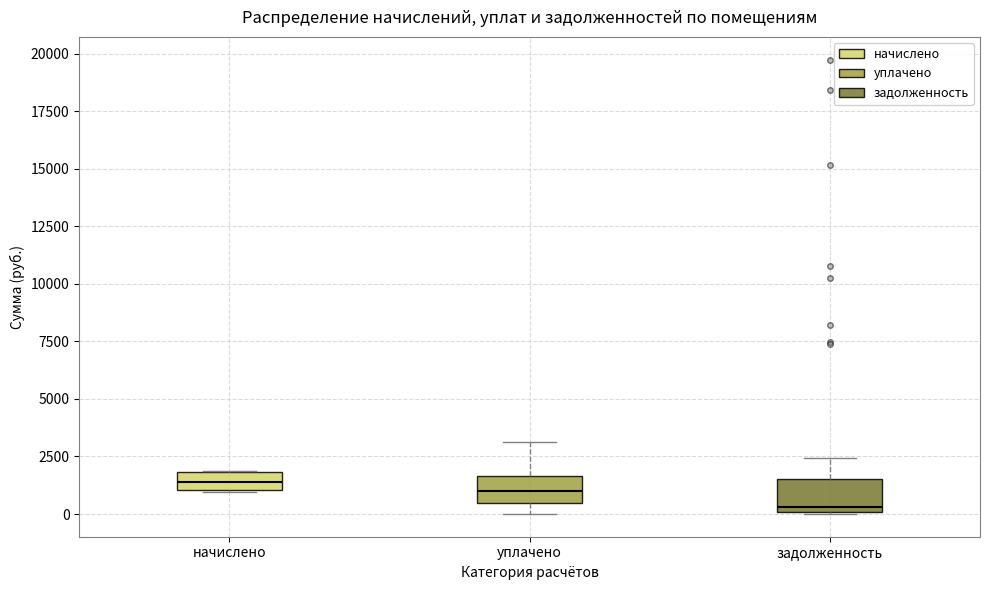

Where does the median line of the box for уплачено sit on the y-axis? The values are not printed on the chart, so give them approximately, as read against the axis.

1000